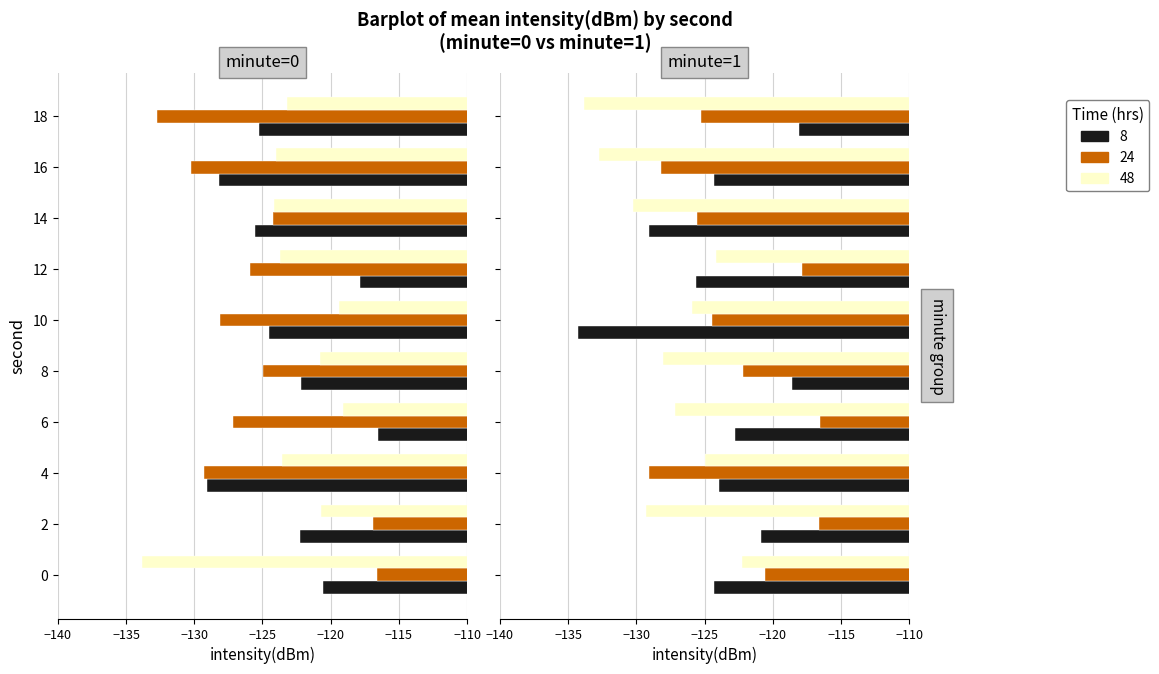

What is the total value across all series at 4?

-381.9